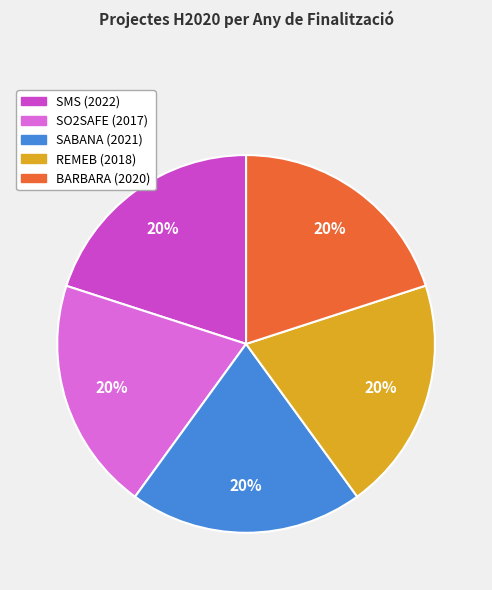

Approximately how many times larger is the value at REMEB (2018) compared to BARBARA (2020)?

1.0